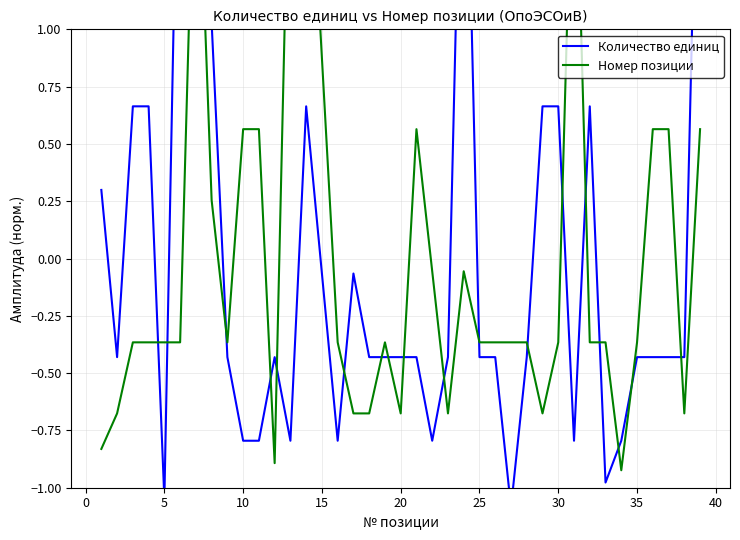

What is the value of the Номер позиции point at the 22nd from the left?

-0.1